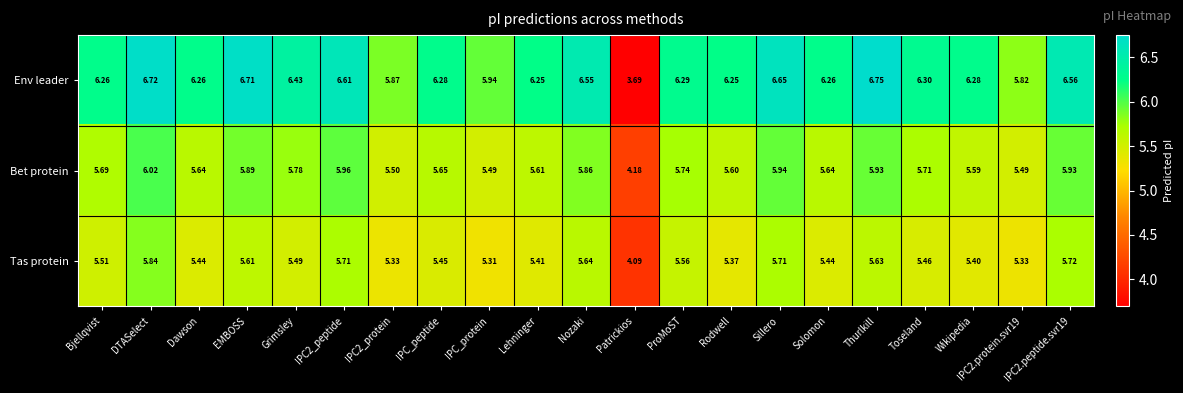

Where is Tas protein nearest to the value 4?

Patrickios